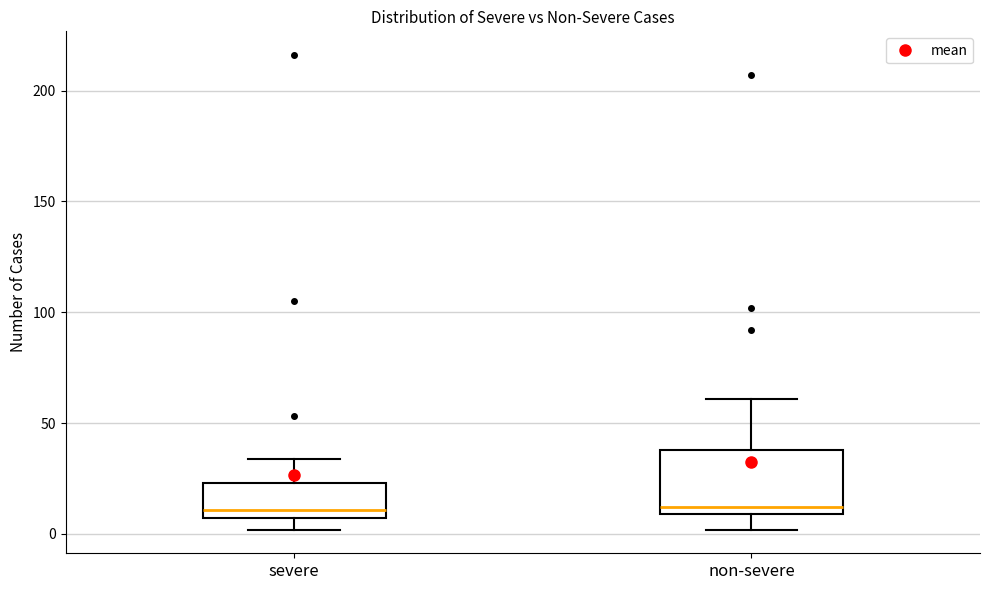

Reading left to right, transcribe this box plot: for each box, give where its median line is, the range the box spans, and where its two whiskers end, as read against the y-axis. The values are not printed on the chart, so give them approximately, as read against the axis.

severe: median 10, box 5 to 25, whiskers 0 to 35
non-severe: median 10 (just above the box's lower edge), box 10 to 40, whiskers 0 to 60